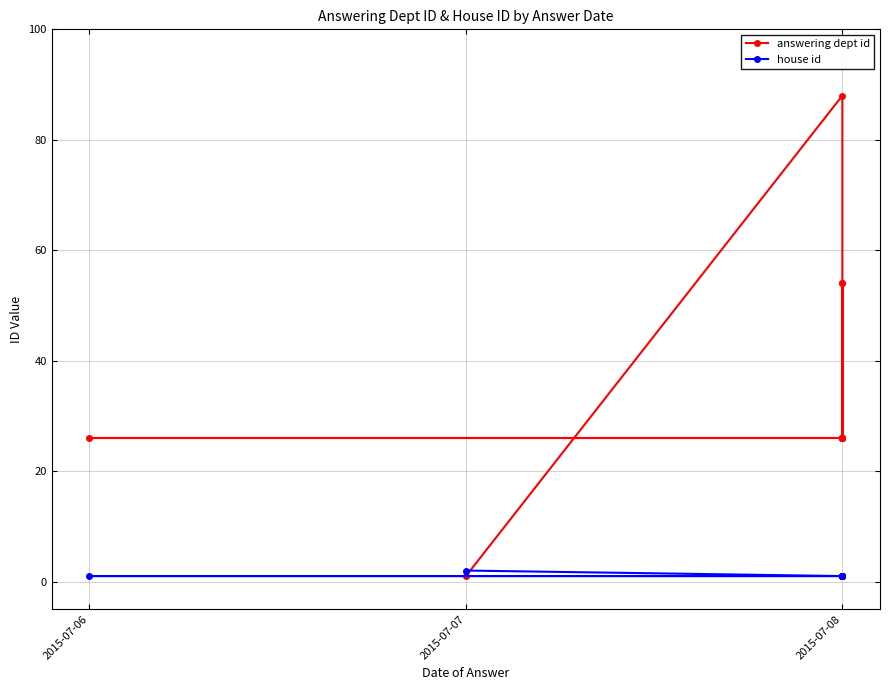

The value of house id at 2015-07-08 is 2. True or false?

False